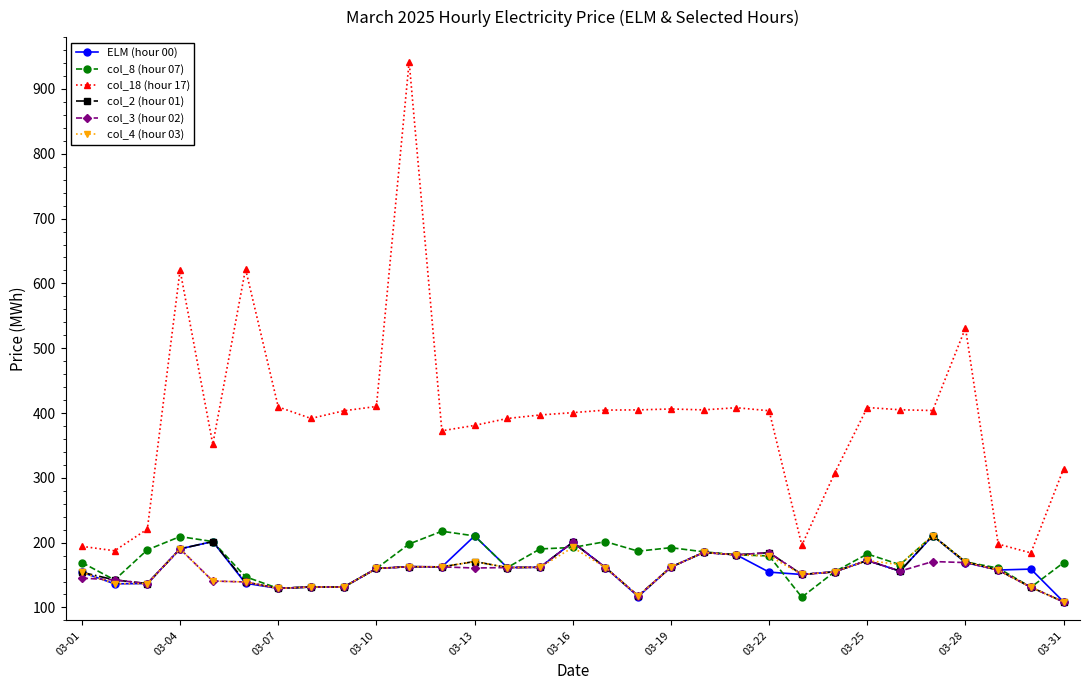

What are all the series names shown in the legend?

ELM (hour 00), col_8 (hour 07), col_18 (hour 17), col_2 (hour 01), col_3 (hour 02), col_4 (hour 03)